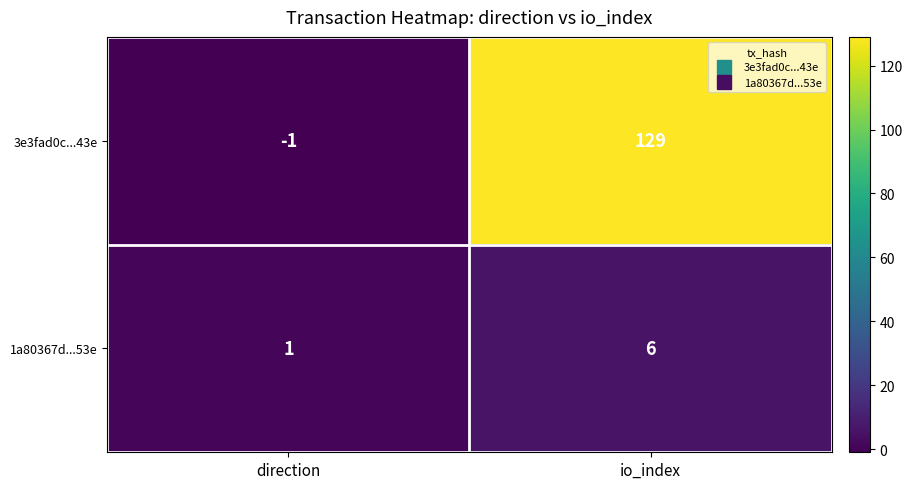

Rank the series at direction from lowest to highest value.

3e3fad0c...43e, 1a80367d...53e